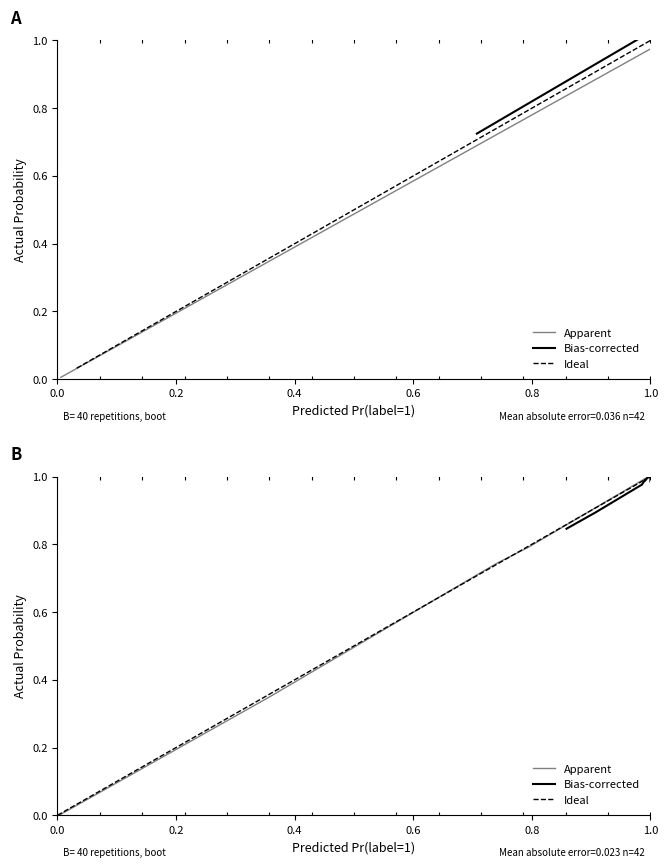

What position from the left is 0.6?

4